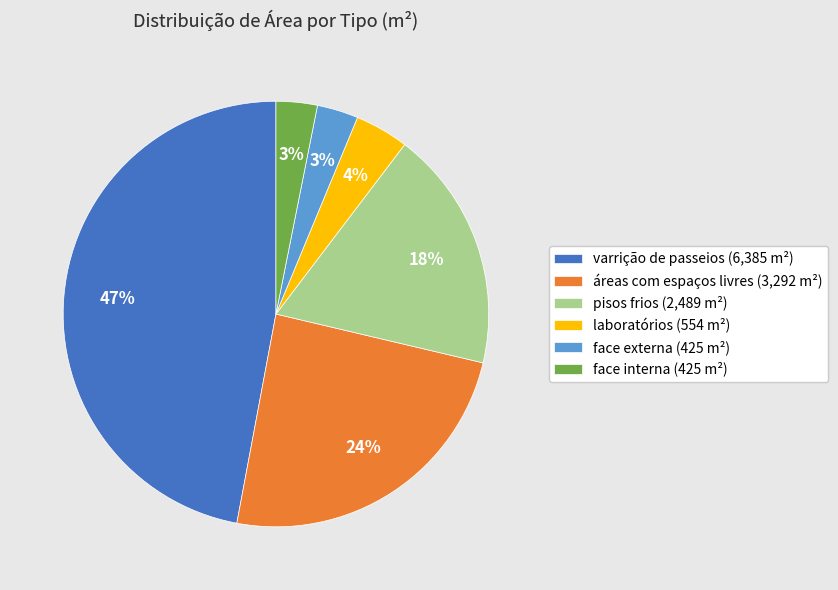

Between varrição de passeios (6,385 m²) and laboratórios (554 m²), which is larger?

varrição de passeios (6,385 m²)